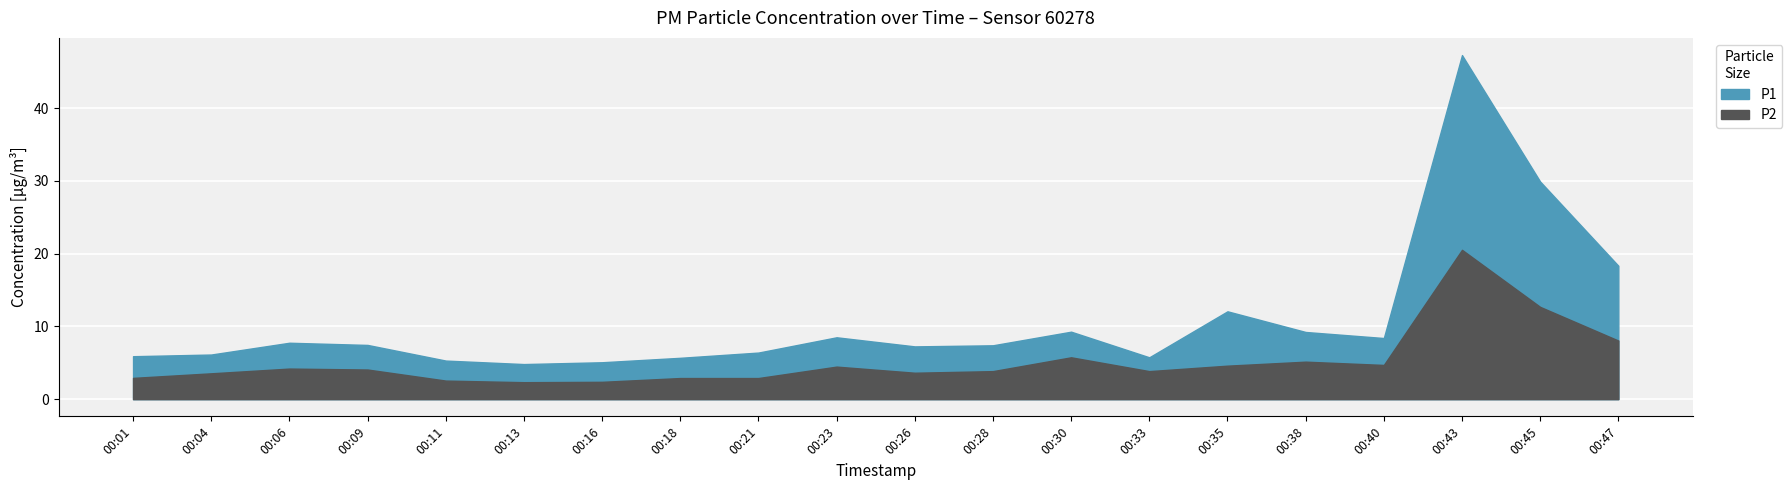

True or false: P1 and P2 intersect in this chart.

False